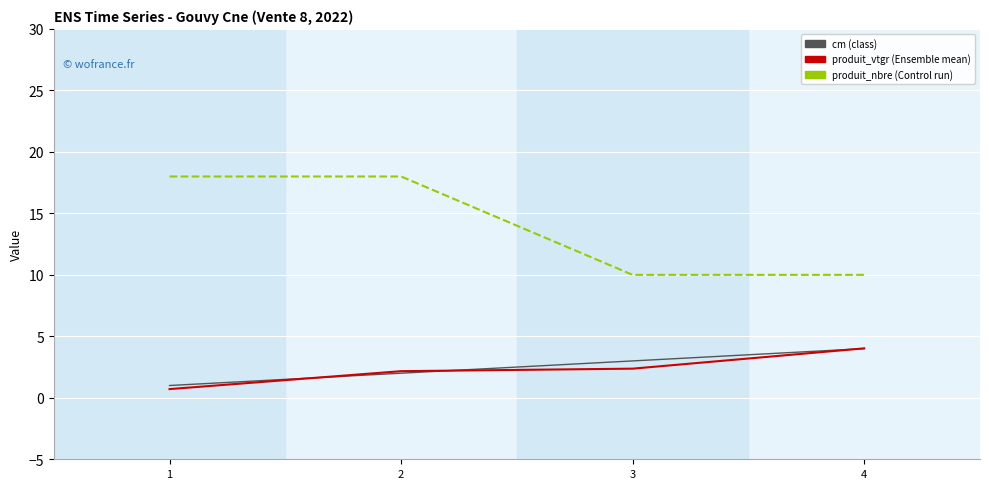

What is the total value across all series at 4?

18.0